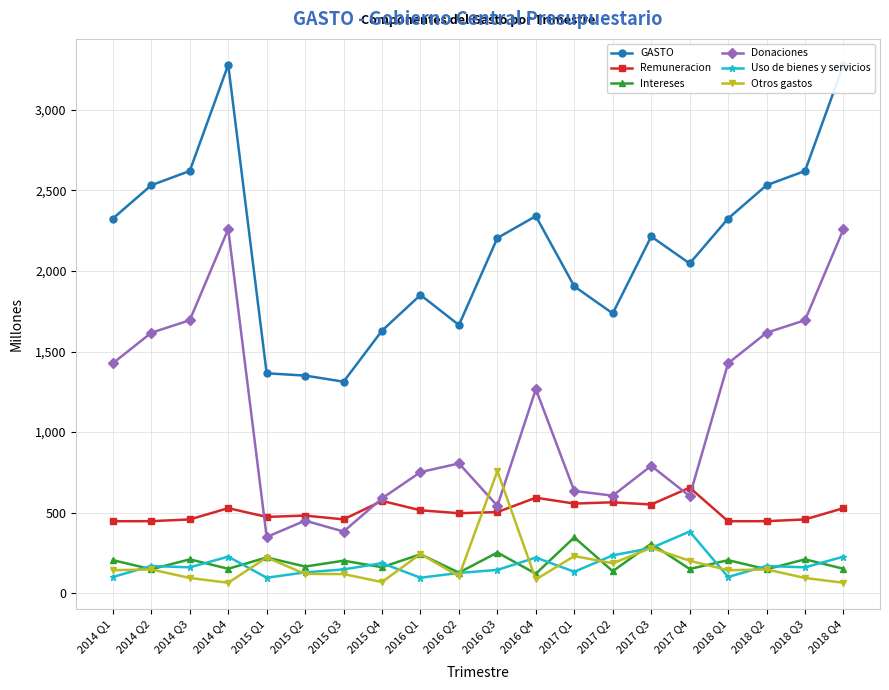

Is the value of Donaciones at 2016 Q2 greater than the value of Otros gastos at 2015 Q4?

Yes